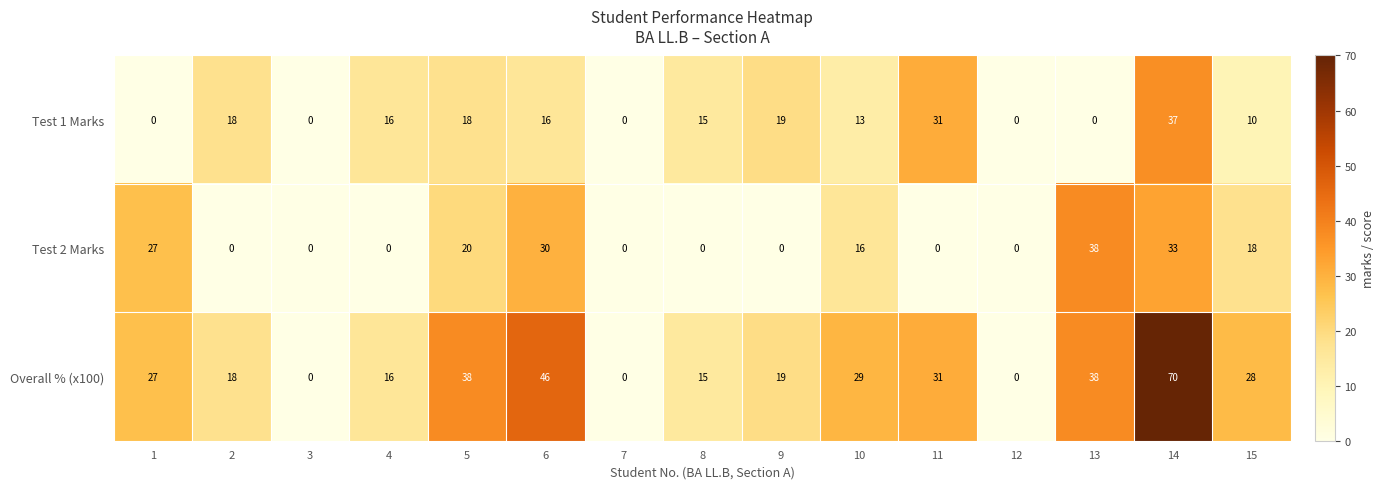

What is the approximate value of Test 1 Marks at 5, to the nearest 10?

20